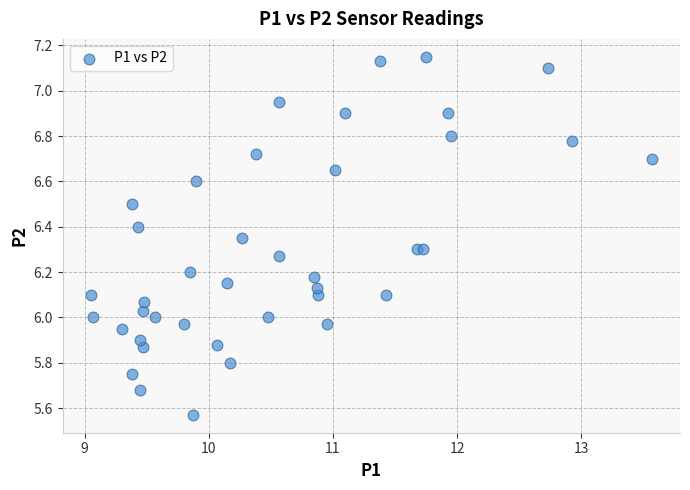

What is the range of X values (max minus min)?

4.5